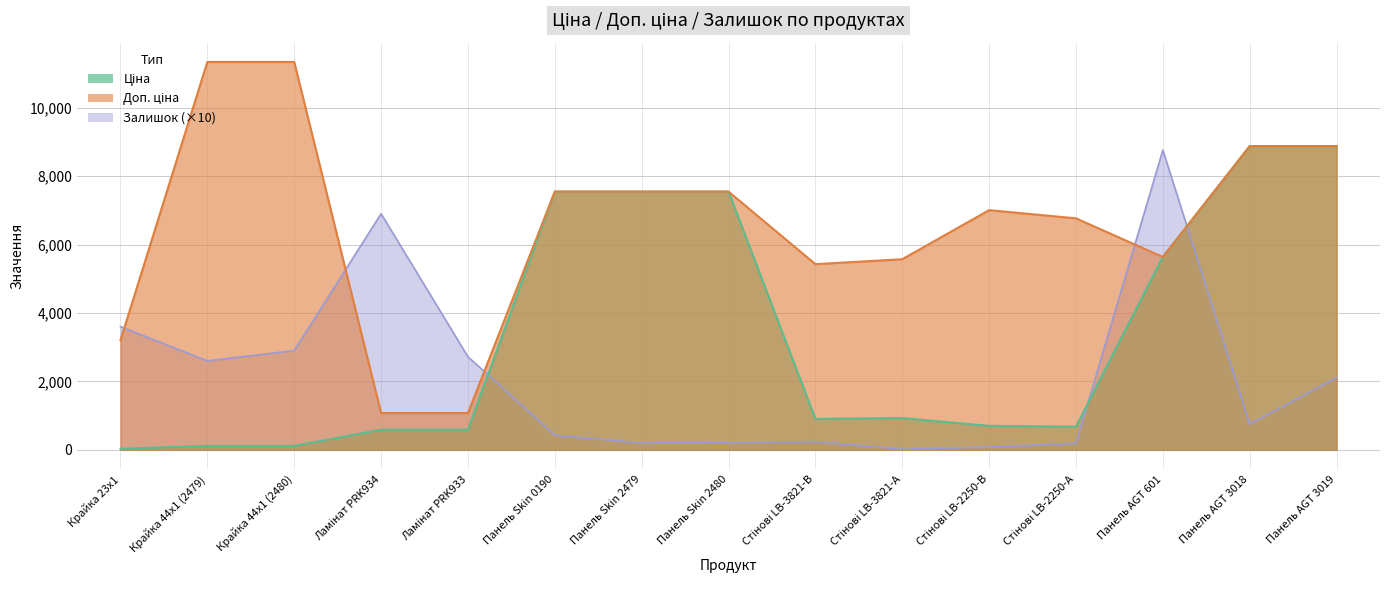

True or false: Залишок and Ціна cross at least once.

True